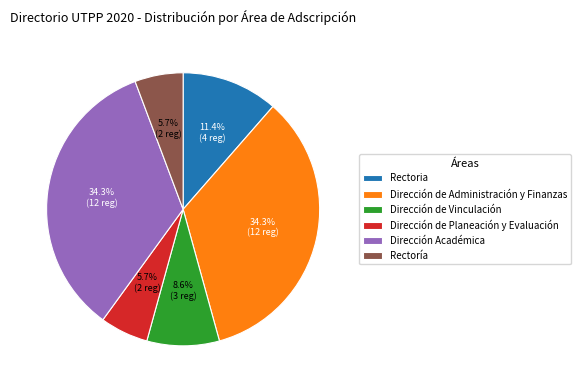

How many slices are in this pie chart?

6